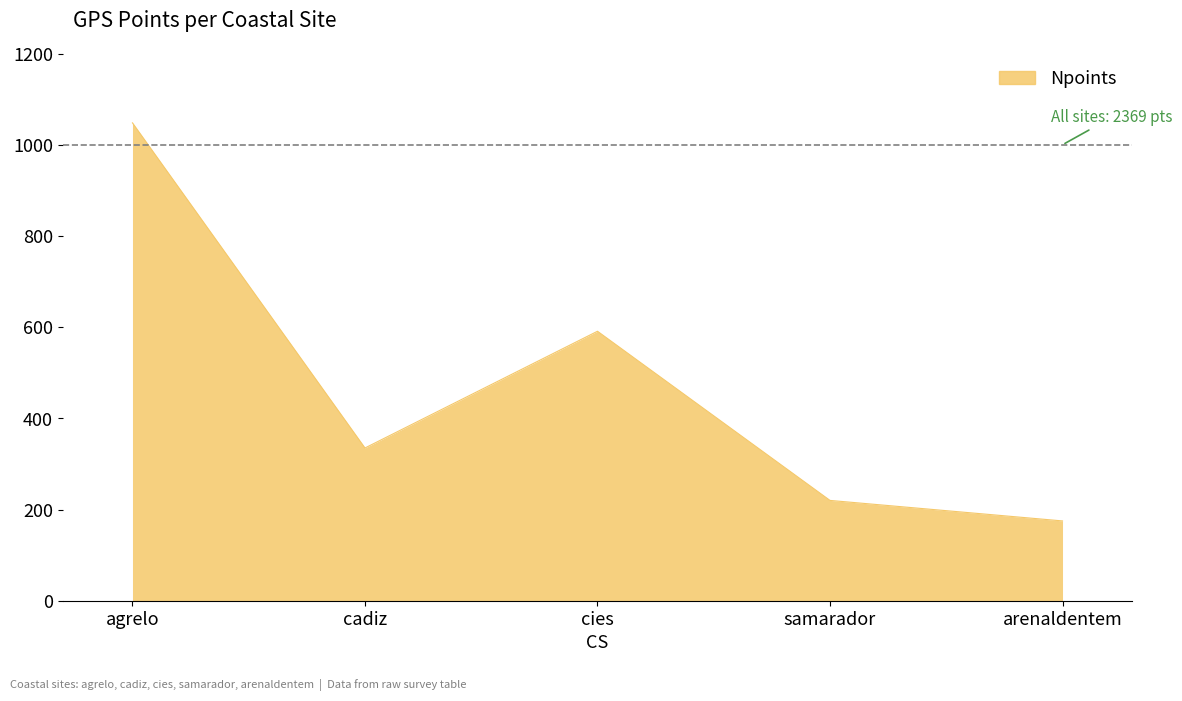

Where is the first local minimum?

cadiz